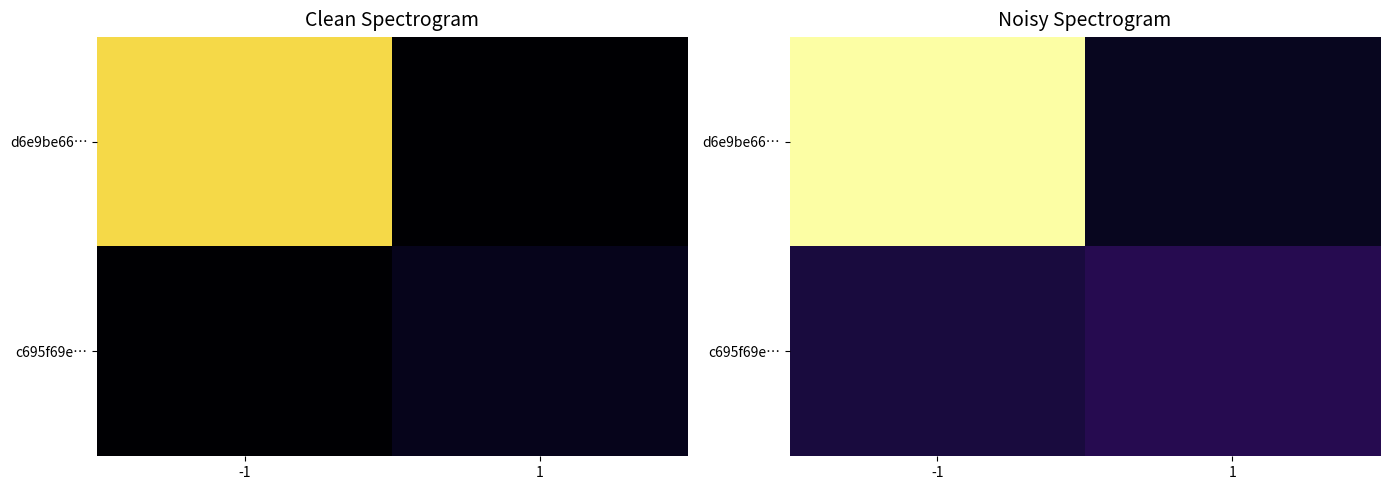

What is the lowest value of the d6e9be66… series?

2.2